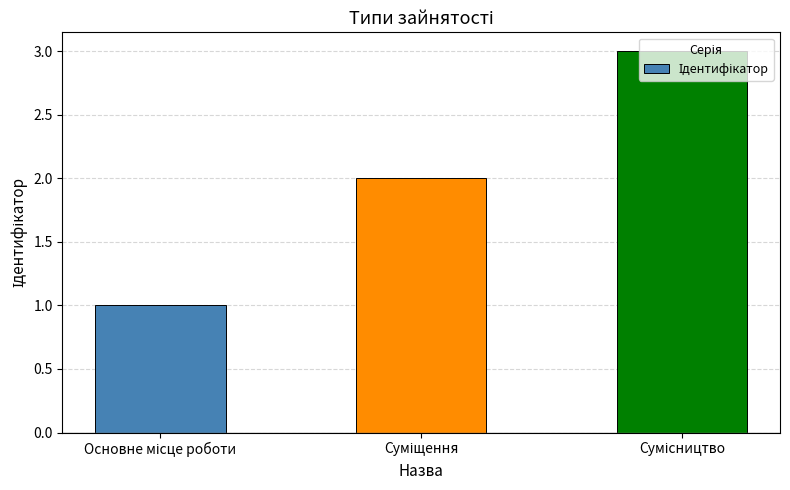

What is the minimum value shown in the chart?

1